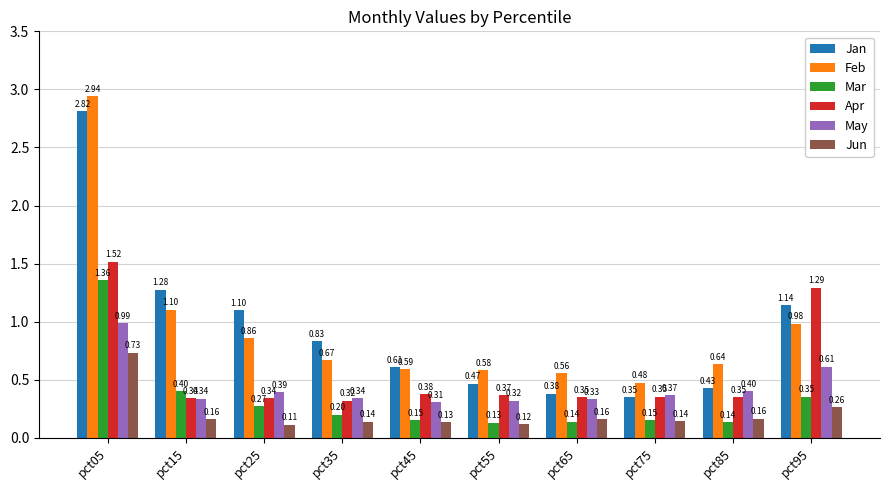

How many bars are there in total?

60